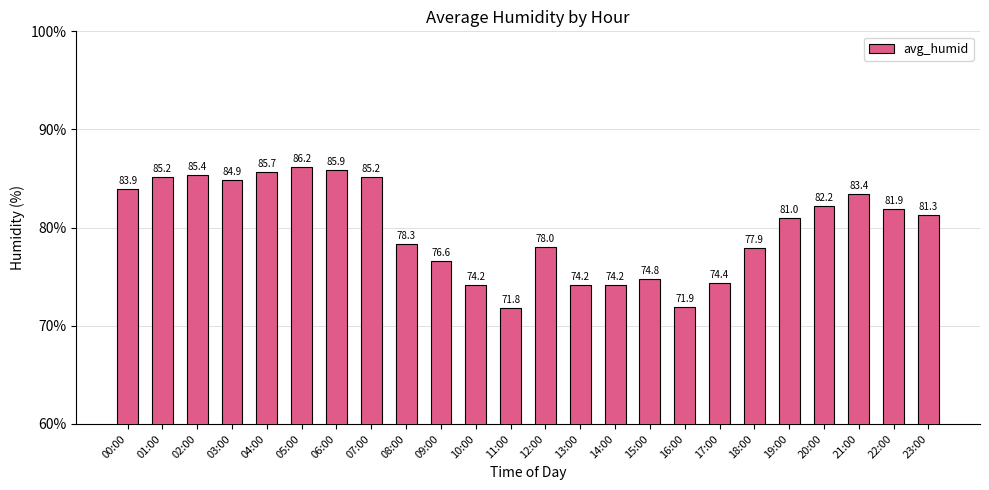

At which category does the chart reach its peak across all series?

05:00